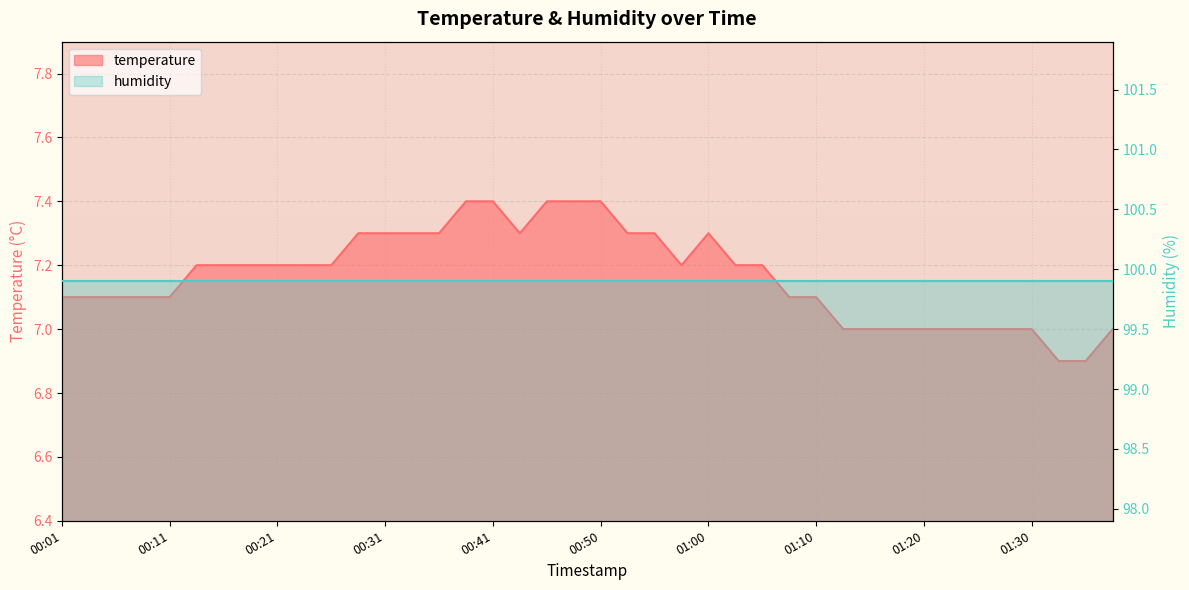

List the labels in order of value, smallest first.

01:33, 01:35, 01:13, 01:15, 01:18, 01:20, 01:23, 01:25, 01:28, 01:30, 01:37, 00:01, 00:03, 00:06, 00:08, 00:11, 01:08, 01:10, 00:13, 00:16, 00:18, 00:21, 00:23, 00:26, 00:58, 01:03, 01:05, 00:28, 00:31, 00:33, 00:36, 00:43, 00:53, 00:55, 01:00, 00:38, 00:41, 00:45, 00:48, 00:50